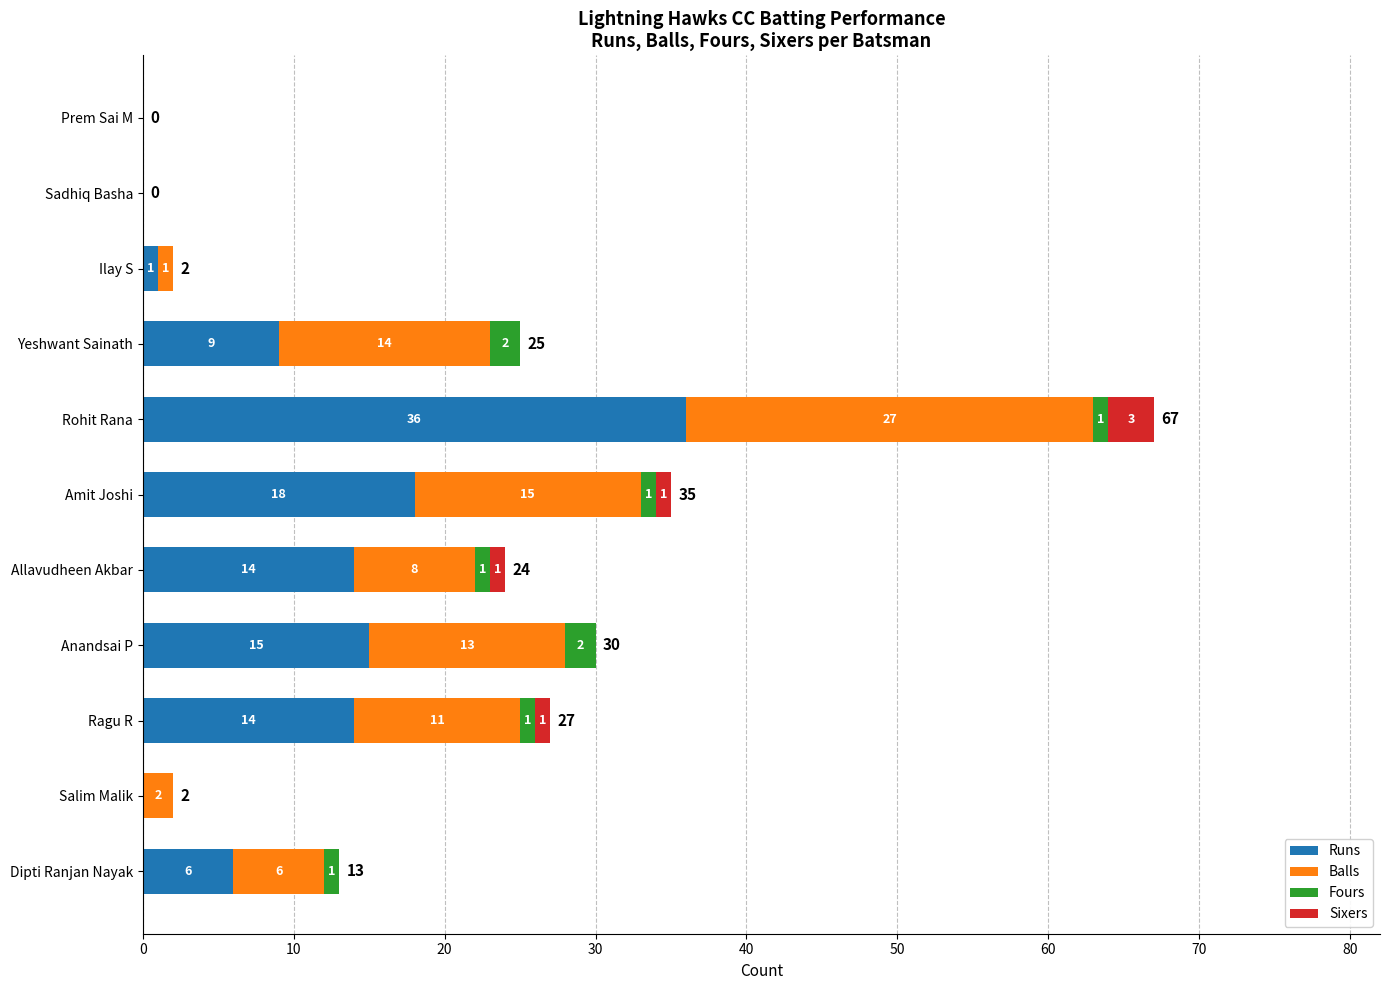

What is the sum of all Runs values?

113